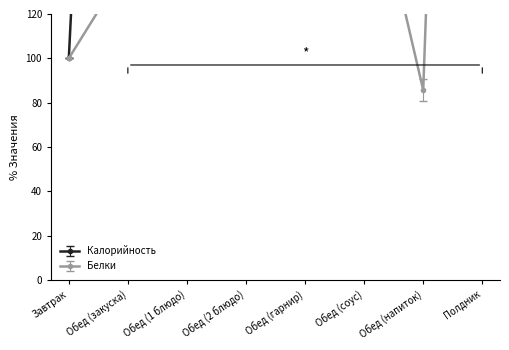

The Белки series shows 828.6 at Полдник. True or false?

True